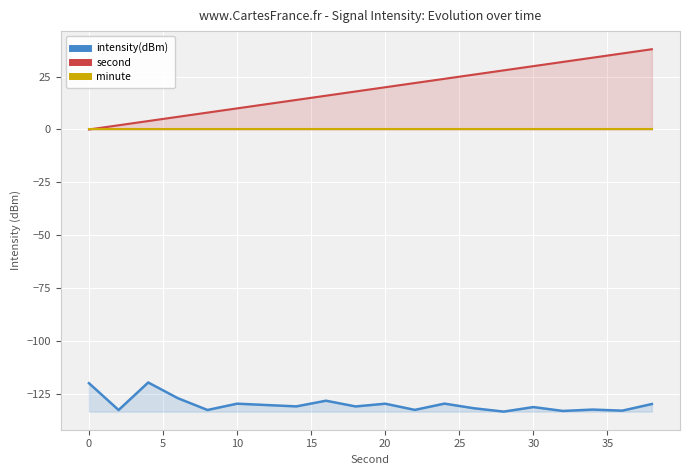

What is the lowest value of the intensity(dBm) series?

-133.6